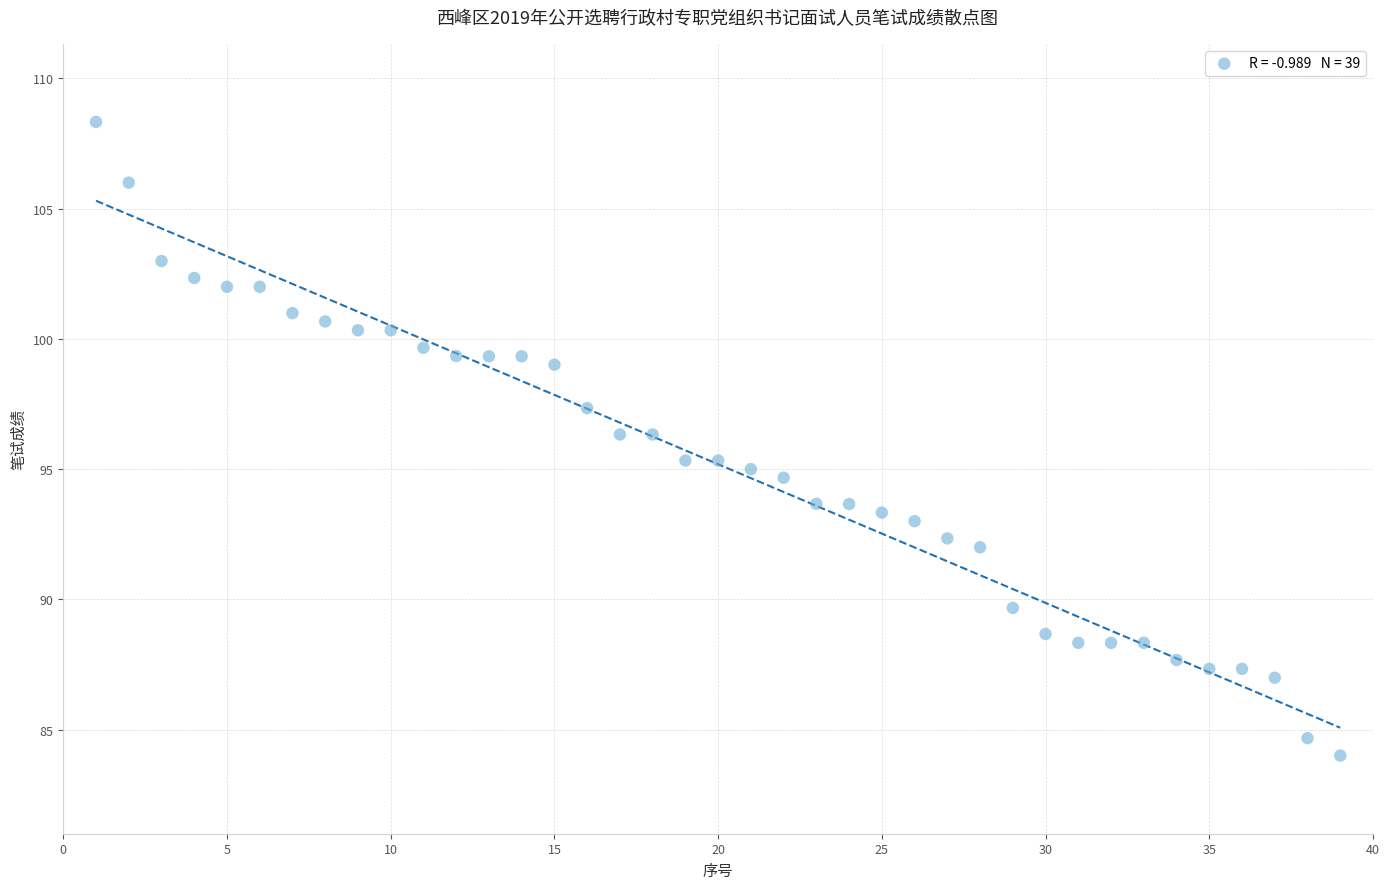

What is the range of X values (max minus min)?

38.0